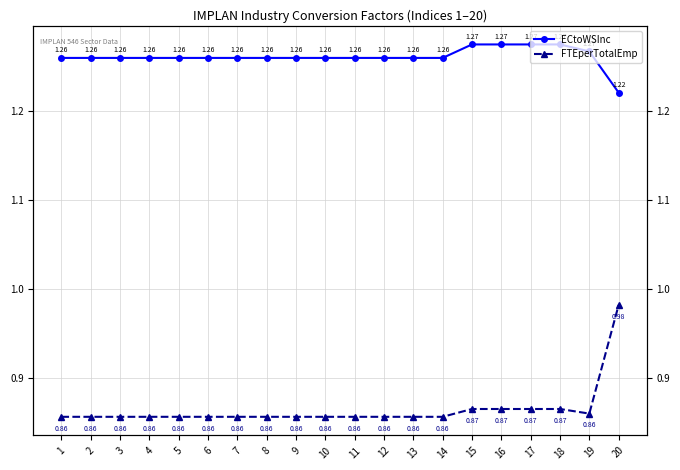

Between 18 and 12, which is larger?

18